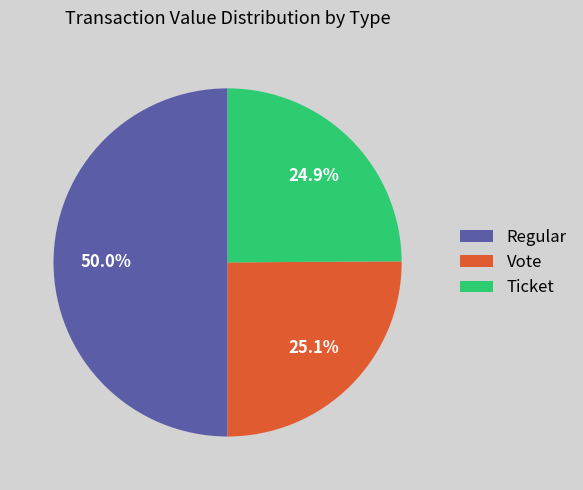

What is the ratio of the value at Ticket to the value at Regular?

0.5